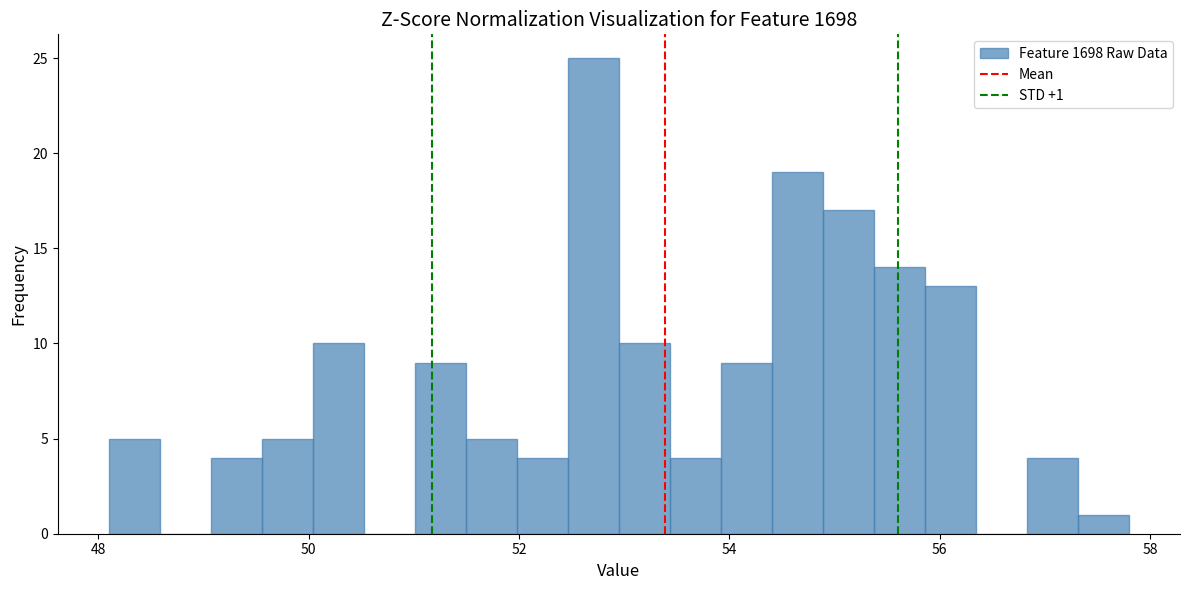

Around what value on the x-axis is the tallest bar? Give the approximate position of its centre, as read against the axis.

52.8